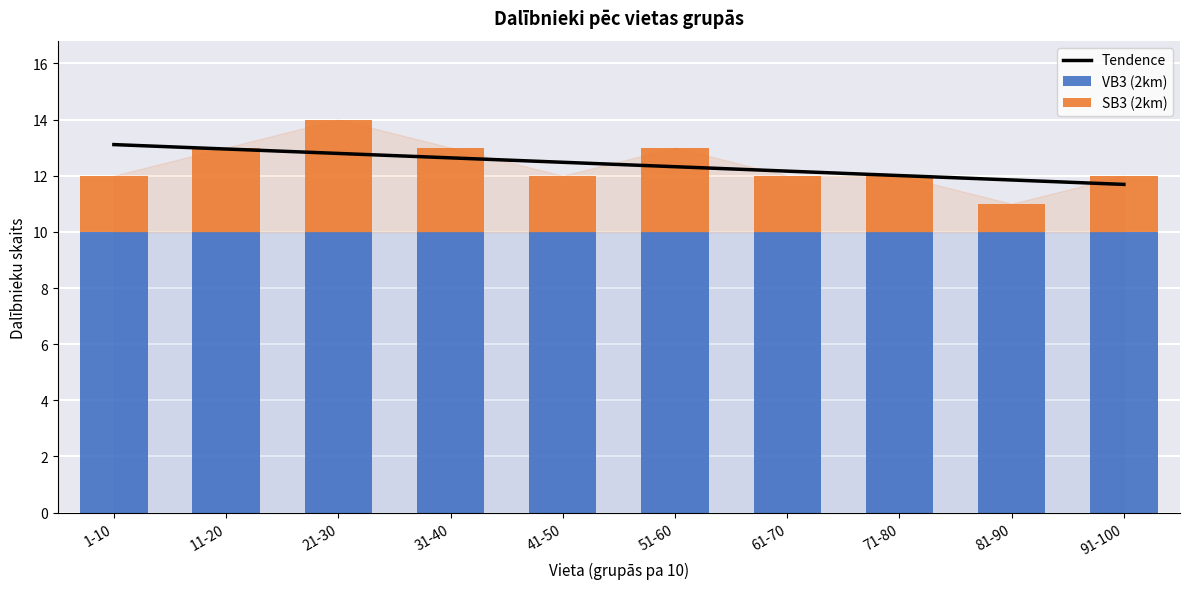

At which category does the chart reach its minimum across all series?

81-90